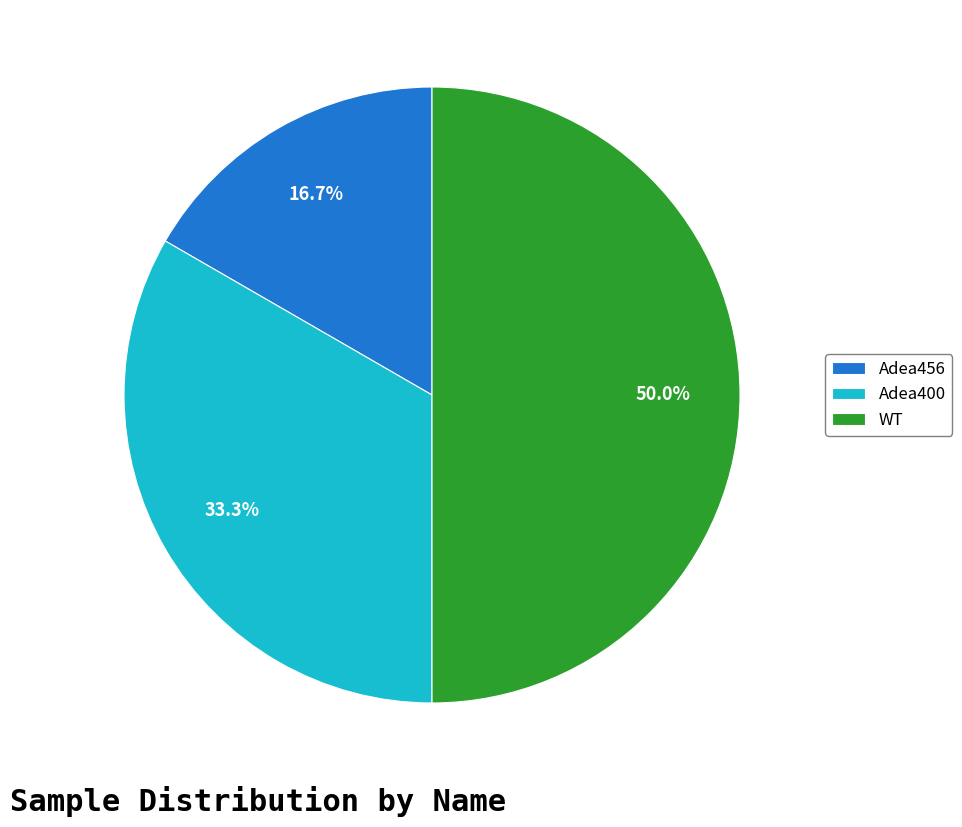

What portion of the pie excludes Adea456?

83.3%